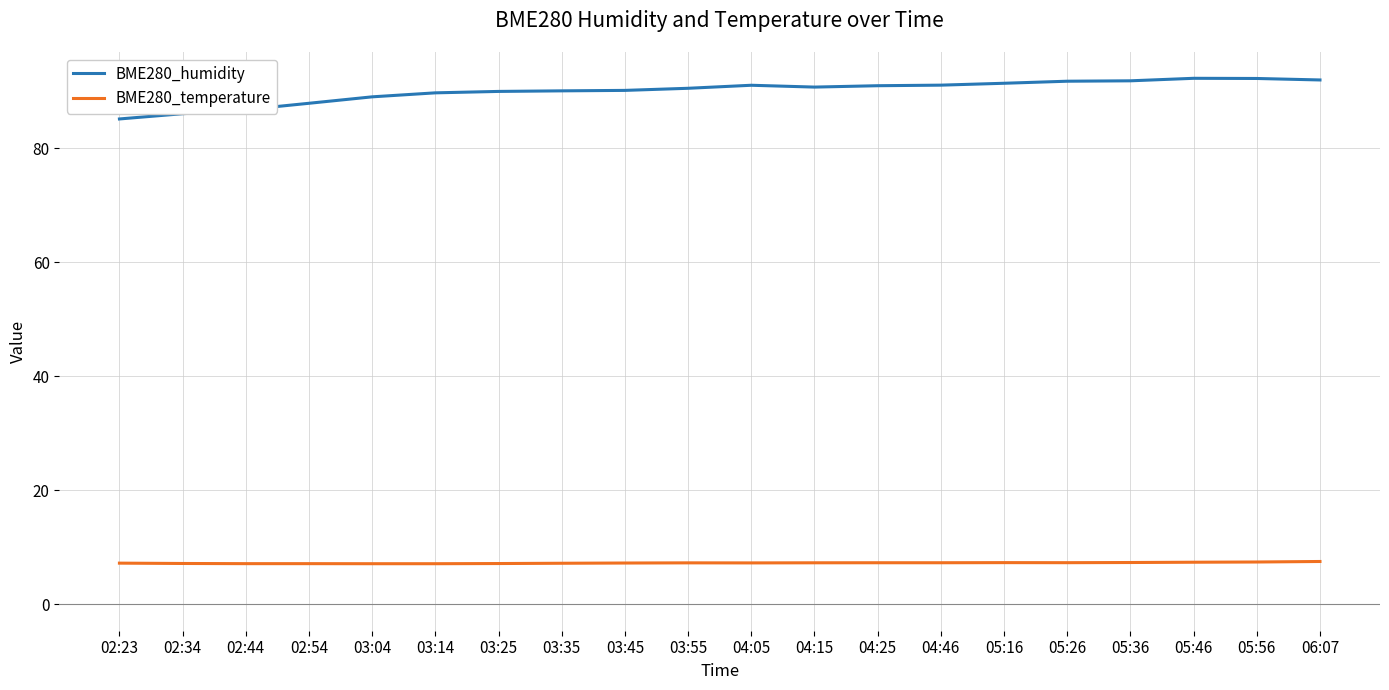

What position from the left is 03:25?

7